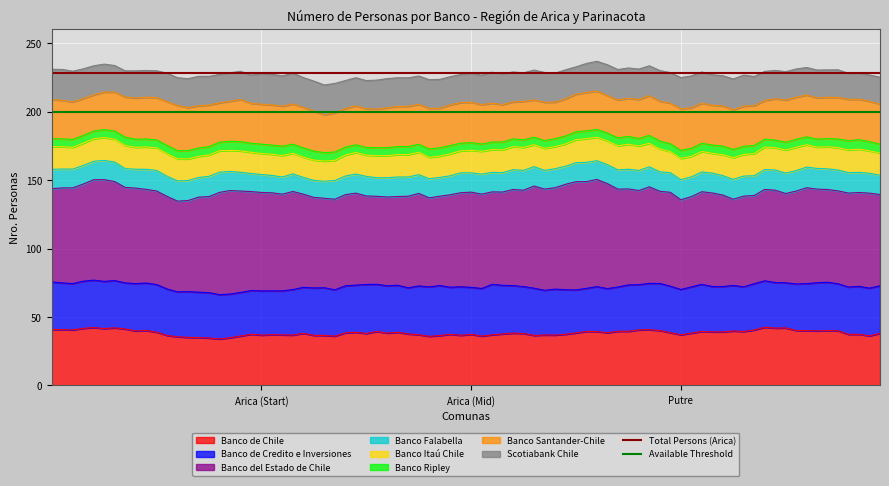

What is the highest value of the Banco de Chile series?

42.4